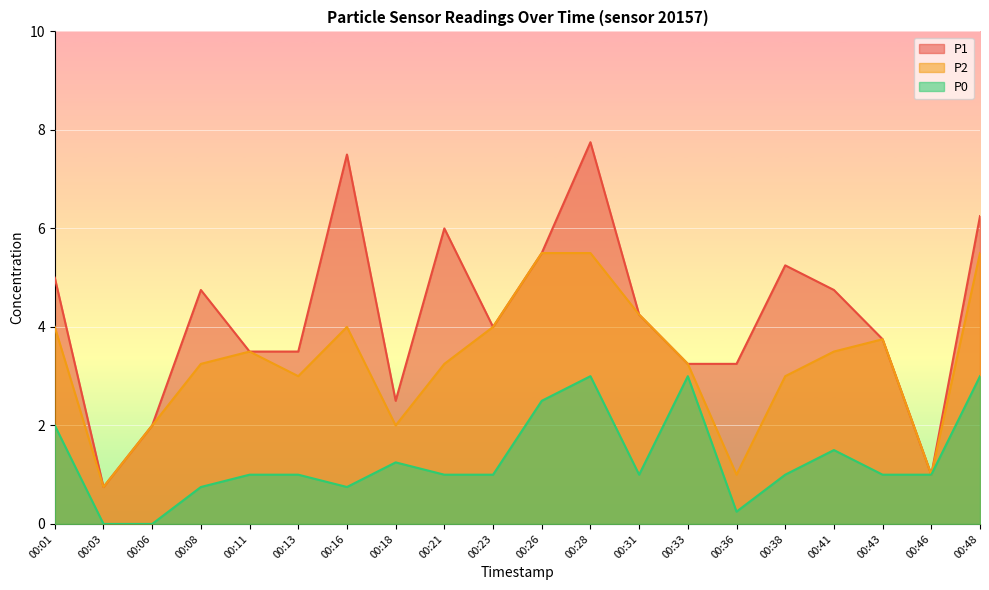

Which category has the lowest value across all series?

00:03